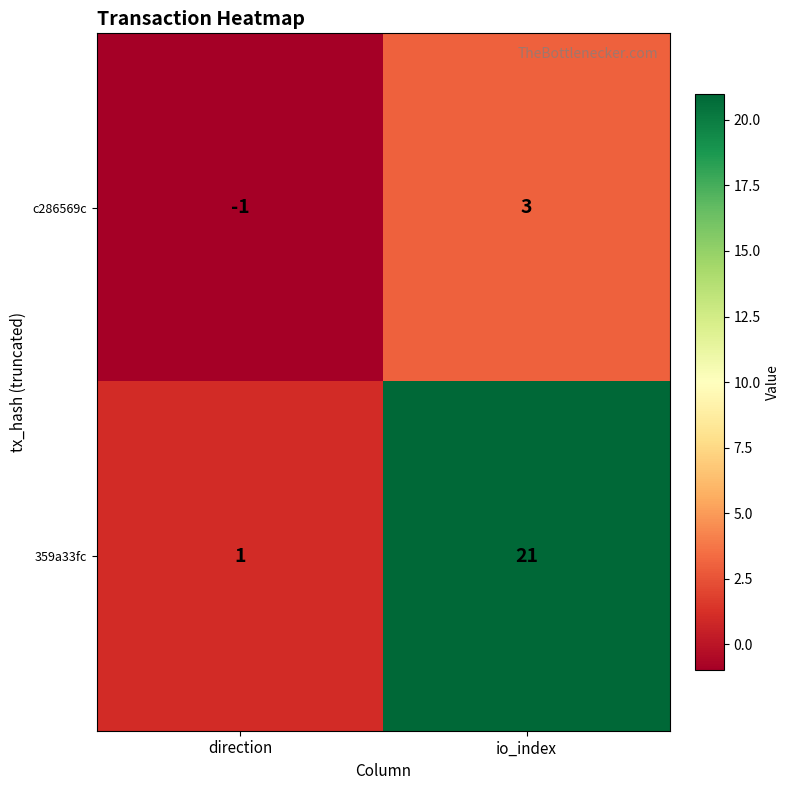

Reading right to left, extract all data points from this chart.

c286569c: 3	-1
359a33fc: 21	1